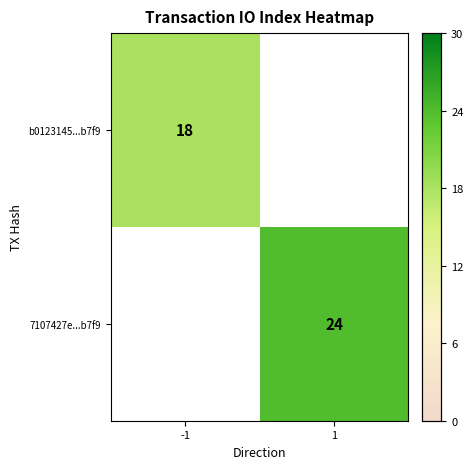

Is it true that b0123145...b7f9 equals 29 at -1?

False